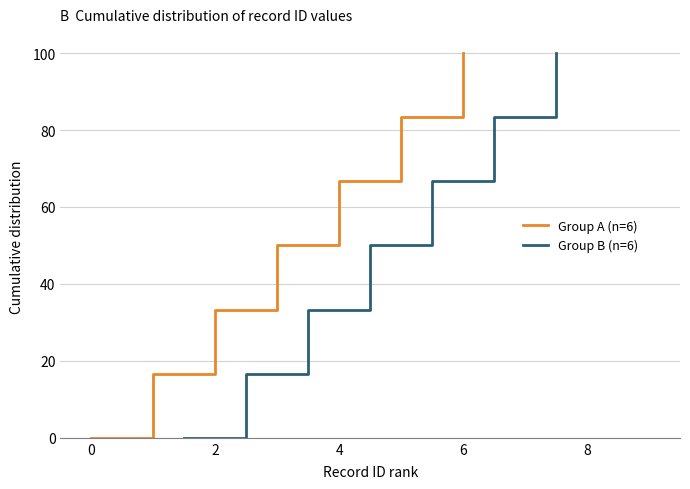

How many data points does each series have?

7